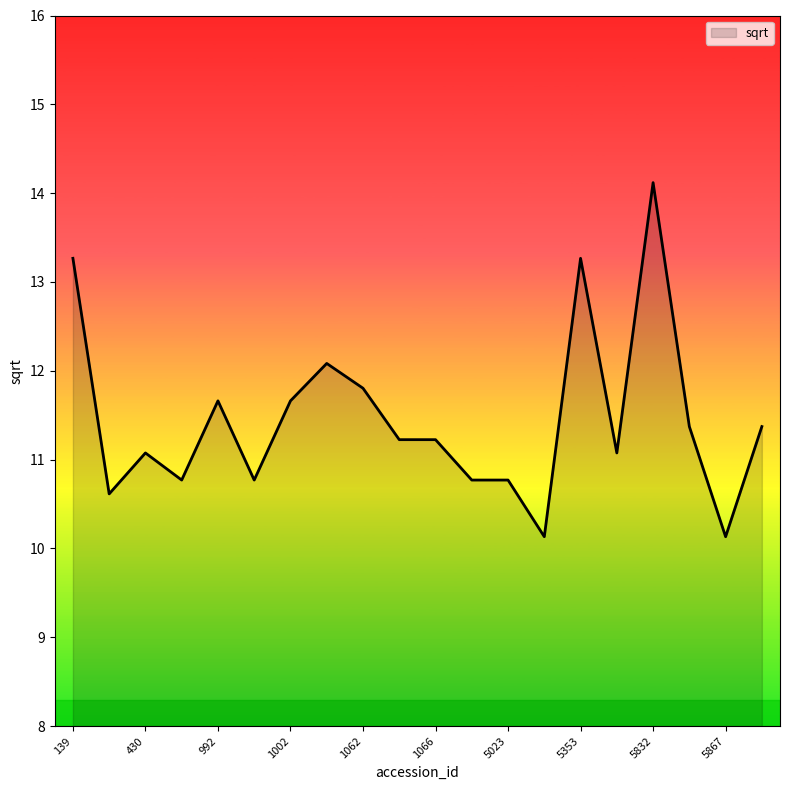

What is the difference between the maximum and minimum values?

4.0